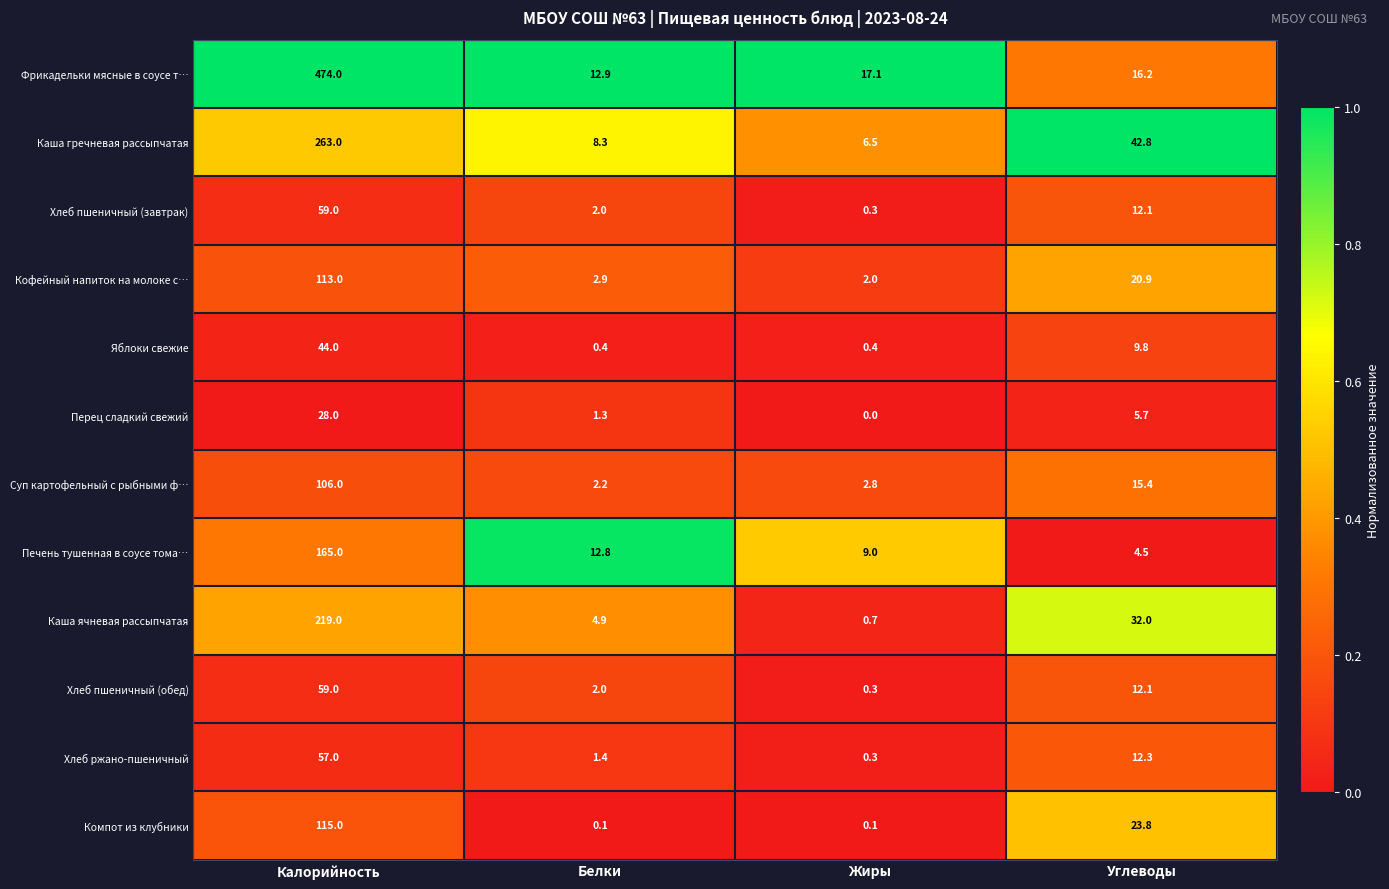

Is it true that Суп картофельный с рыбными ф… equals 15.4 at Углеводы?

True